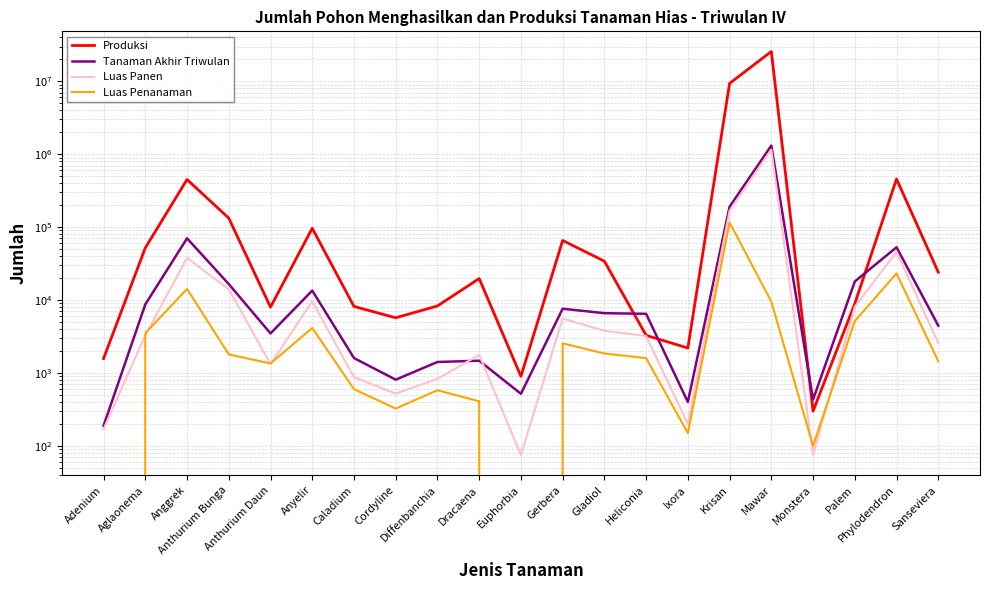

How many intersections are there between Luas Panen and Tanaman Akhir Triwulan?

2